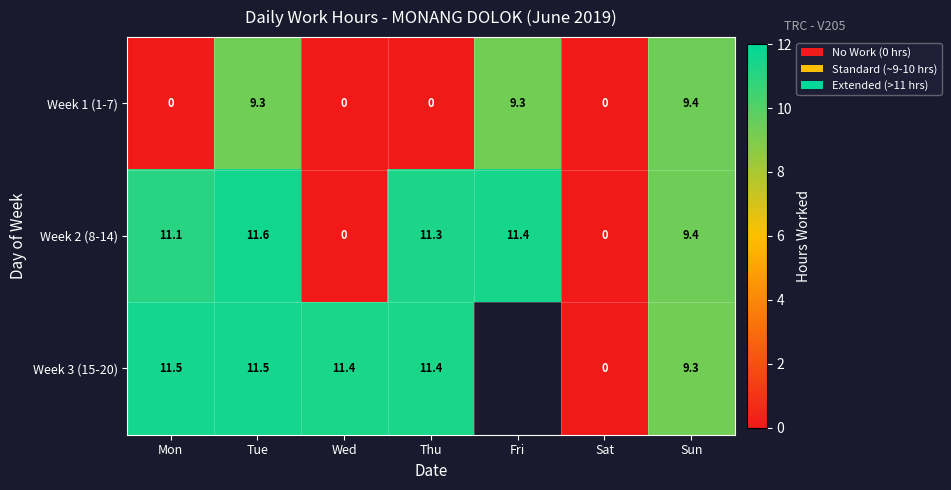

At which label does Week 2 (8-14) first exceed 11?

Mon